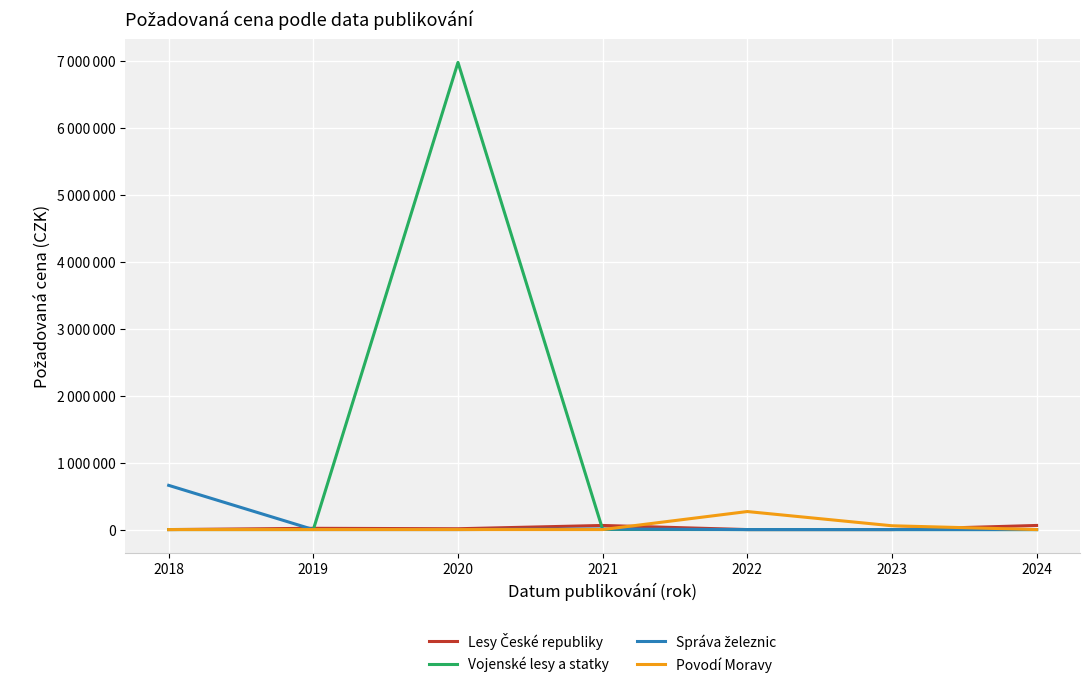

In Lesy České republiky, how many points are higher than both neighbors (excluding endpoints)?

2